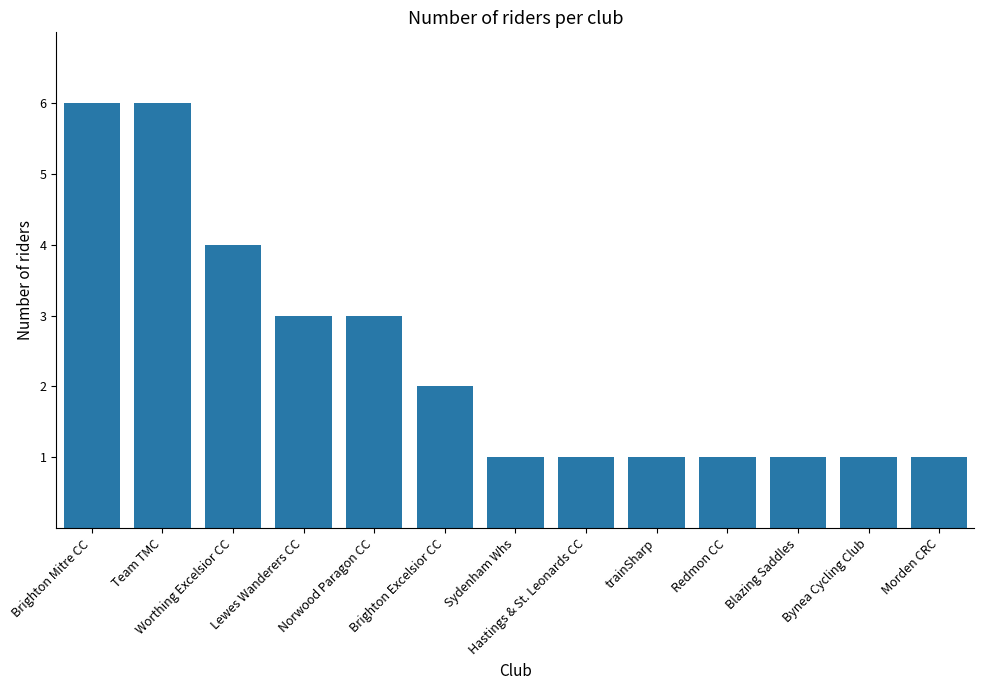

What position from the right is Worthing Excelsior CC?

11